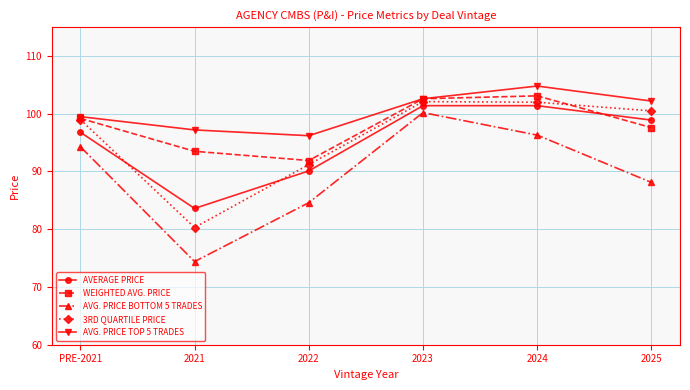

How many data points does each series have?

6